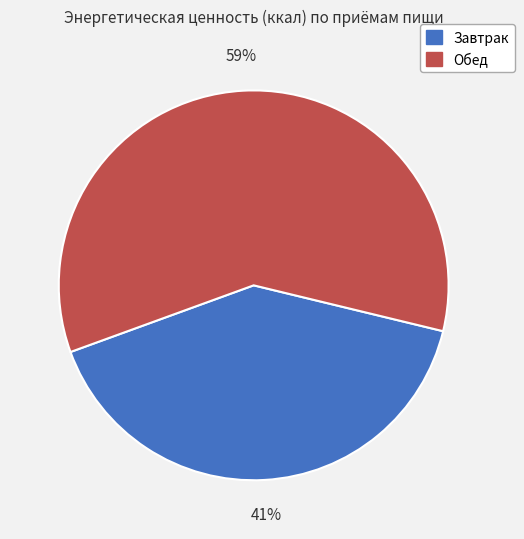

The Обед slice represents 59% of the pie. True or false?

True